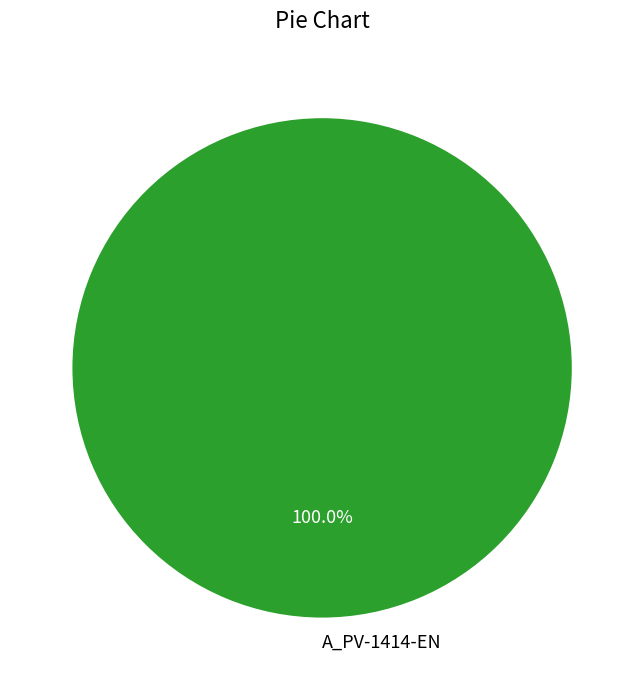

Rank the categories by value from highest to lowest.

A_PV-1414-EN